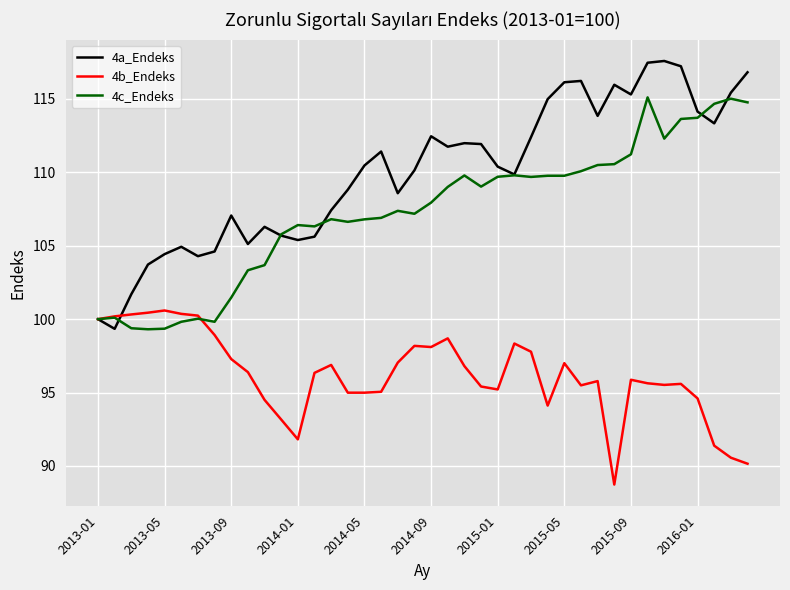

Rank the series by their average value, from highest to lowest.

4a_Endeks, 4c_Endeks, 4b_Endeks